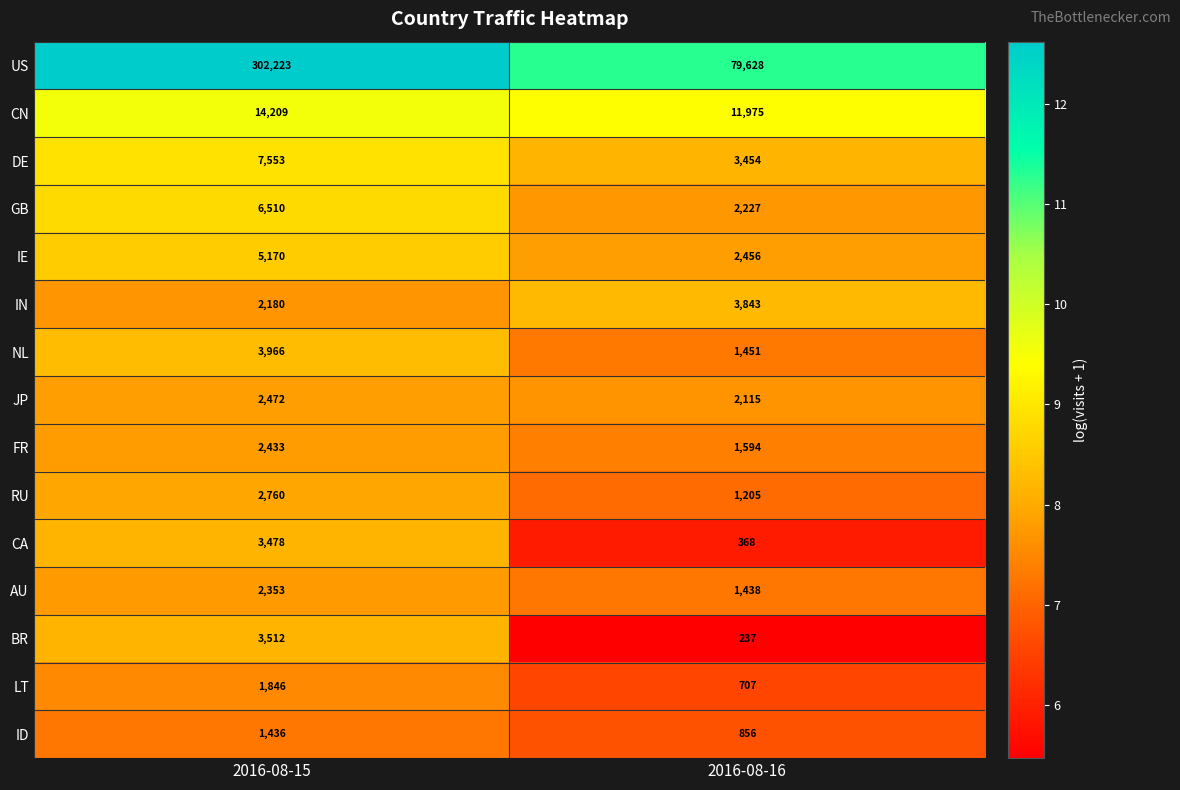

What is the approximate value of CN at 2016-08-16, to the nearest 10?

11980